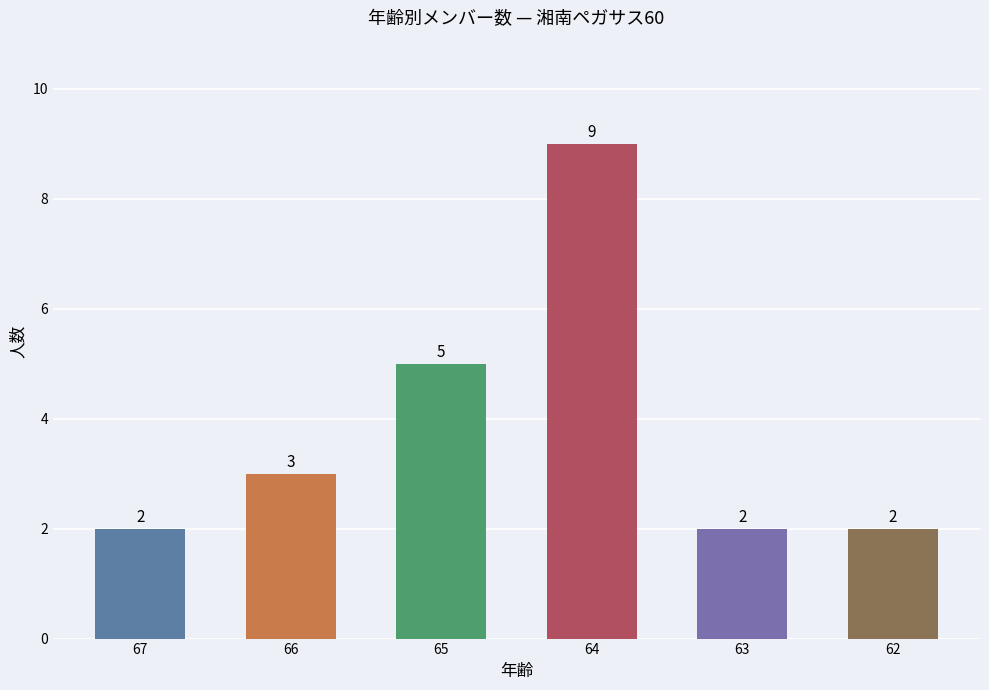

Reading right to left, extract all data points from this chart.

62=2	63=2	64=9	65=5	66=3	67=2